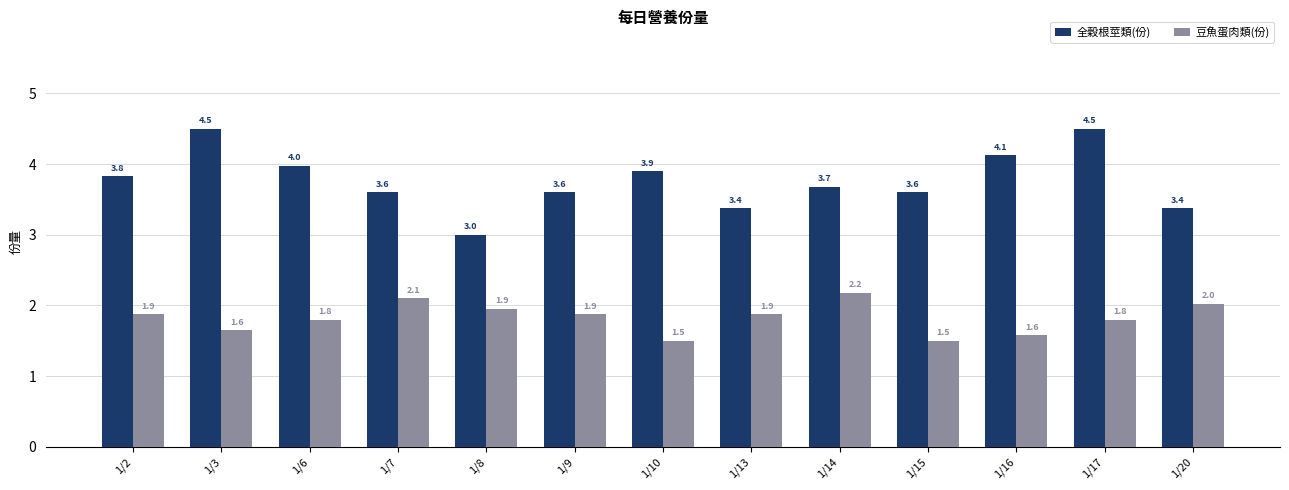

The value of 豆魚蛋肉類(份) at 1/13 is 0.4. True or false?

False